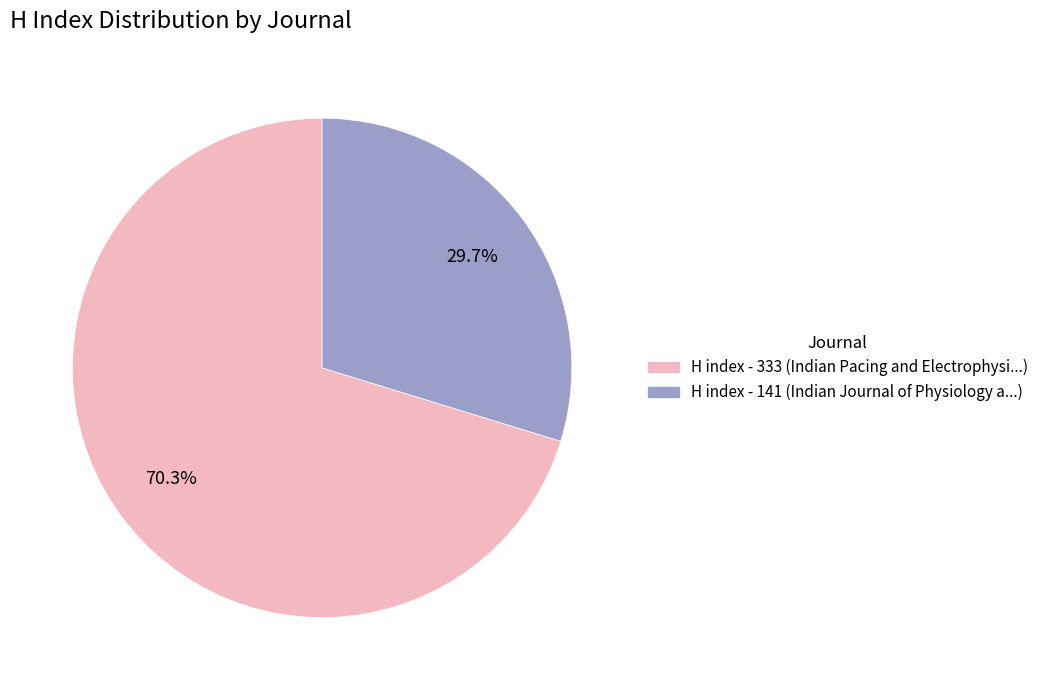

Is there any slice that represents more than half of the pie?

Yes